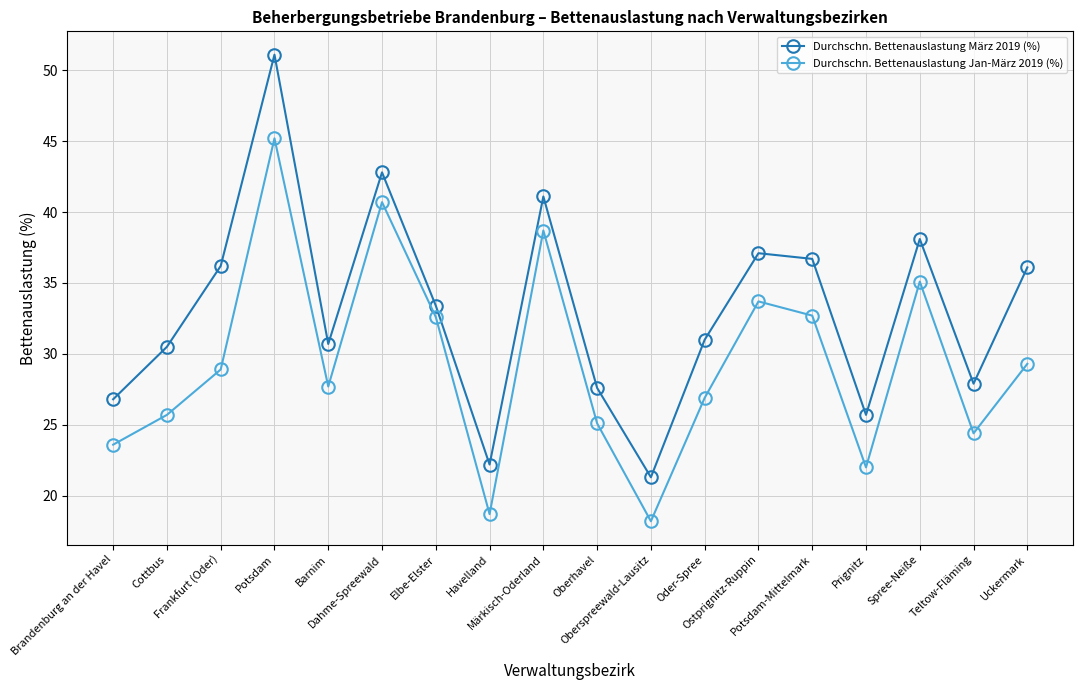

Between Ostprignitz-Ruppin and Potsdam-Mittelmark, which series saw the biggest shift?

Durchschn. Bettenauslastung Jan-März 2019 (%)